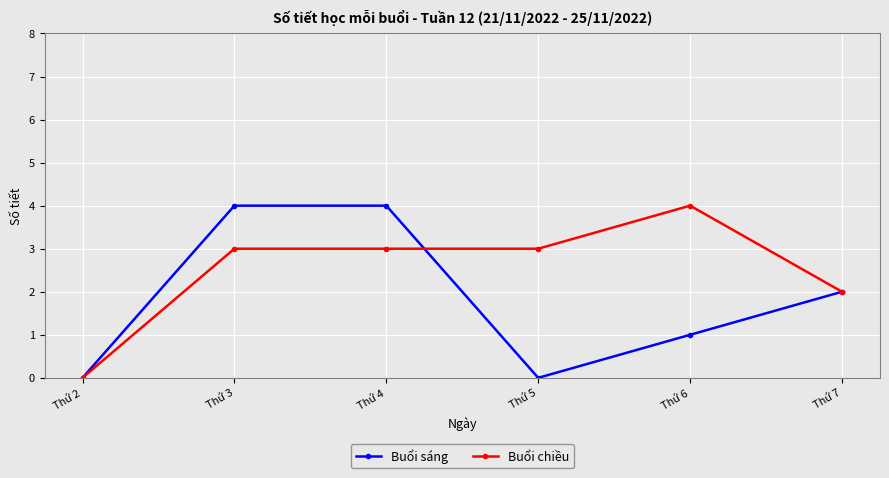

Reading left to right, what are all the values shown in this chart?

Buổi sáng: Thứ 2=0	Thứ 3=4	Thứ 4=4	Thứ 5=0	Thứ 6=1	Thứ 7=2
Buổi chiều: Thứ 2=0	Thứ 3=3	Thứ 4=3	Thứ 5=3	Thứ 6=4	Thứ 7=2